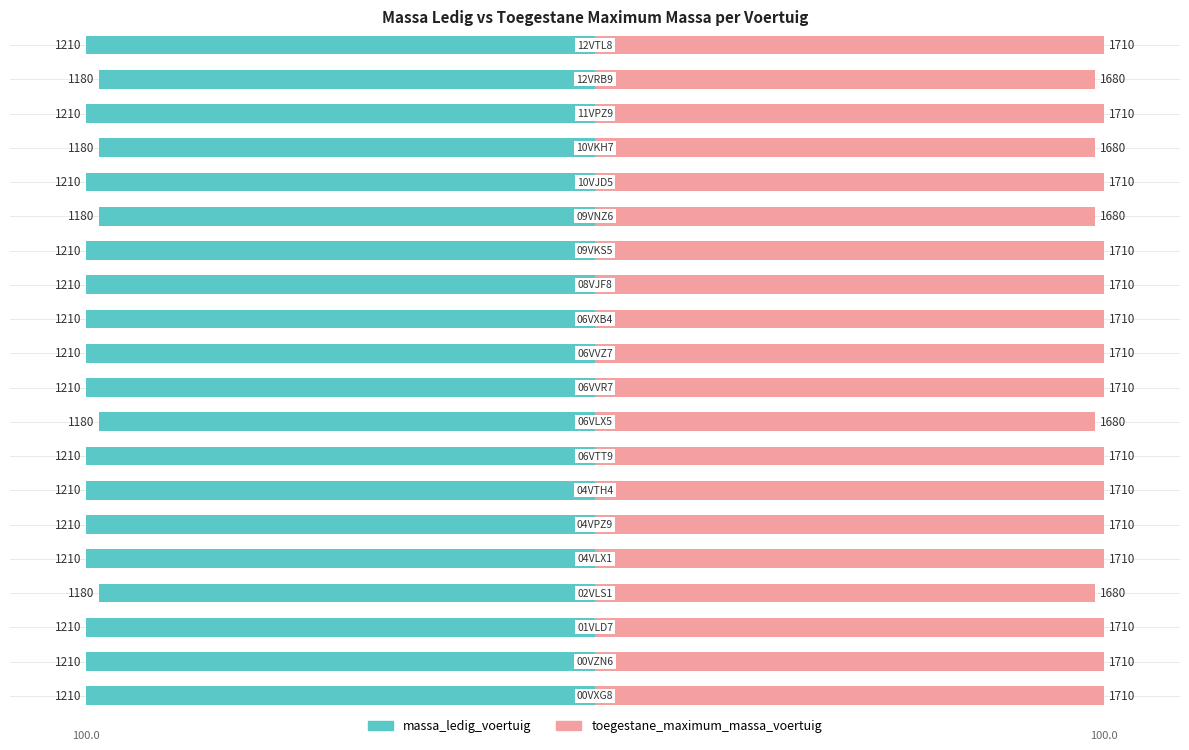

Are the bars grouped side by side (vs. stacked)?

Yes